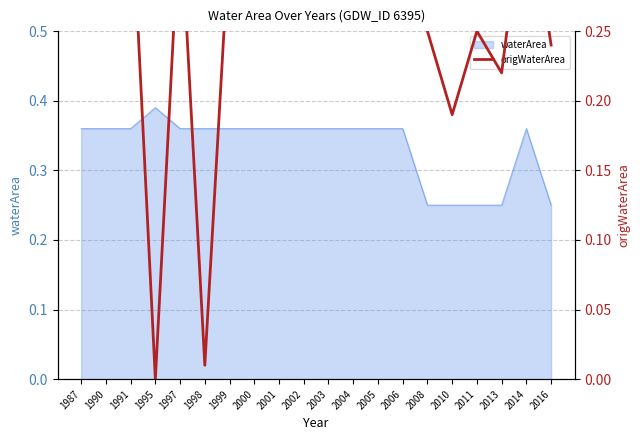

How many points are lower than both their immediate neighbors (excluding endpoints)?

4